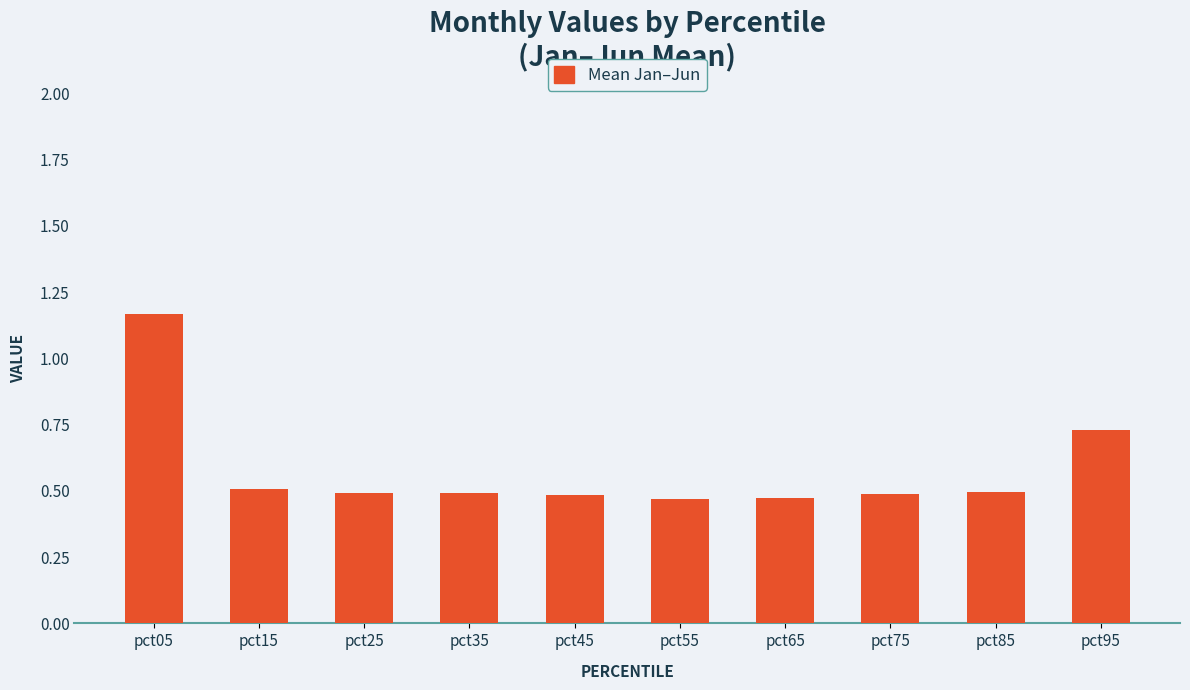

What is the sum of all values?

5.8